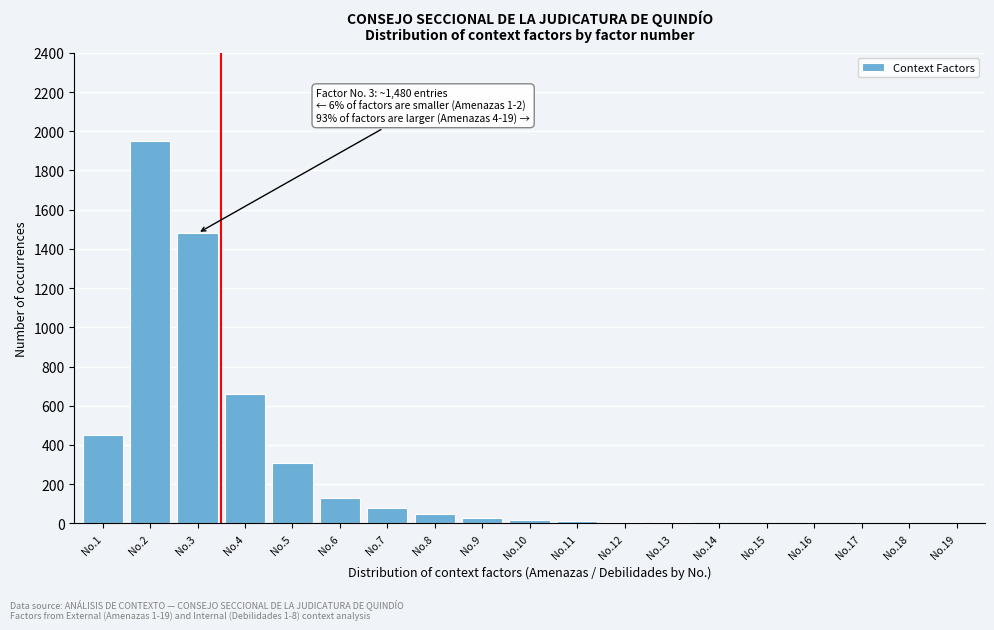

Which has a higher value, No.4 or No.8?

No.4